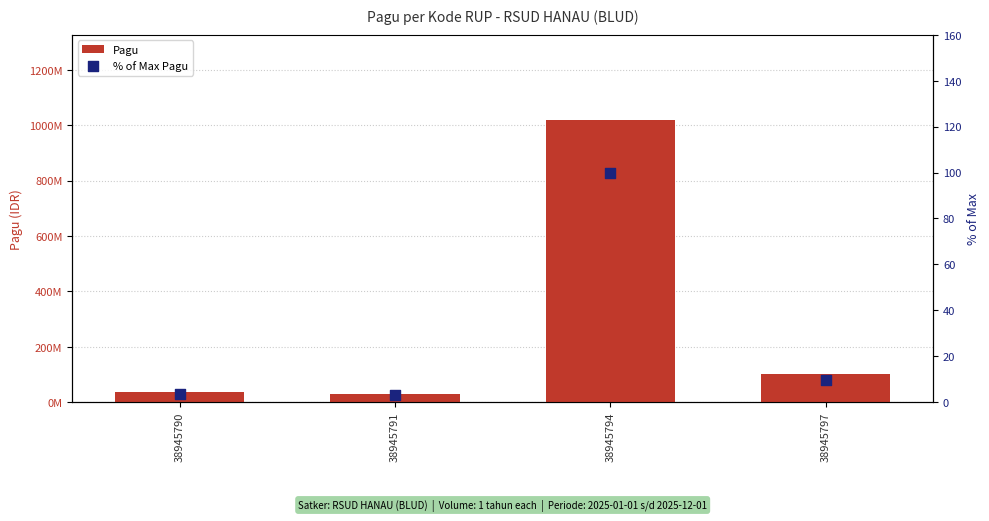

Which series reaches the maximum Y coordinate?

Pagu